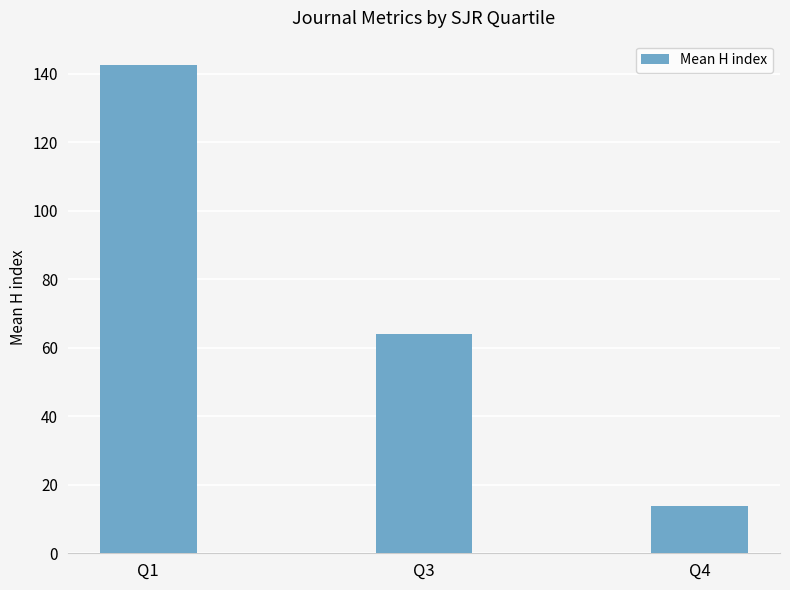

What is the minimum value shown in the chart?

13.7